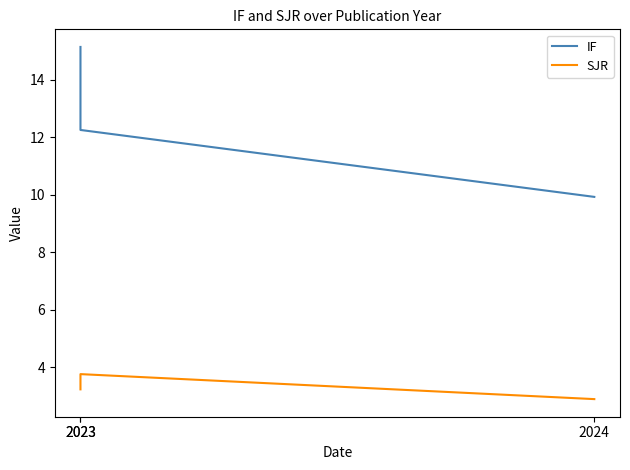

Rank the series at 2024 from highest to lowest value.

IF, SJR